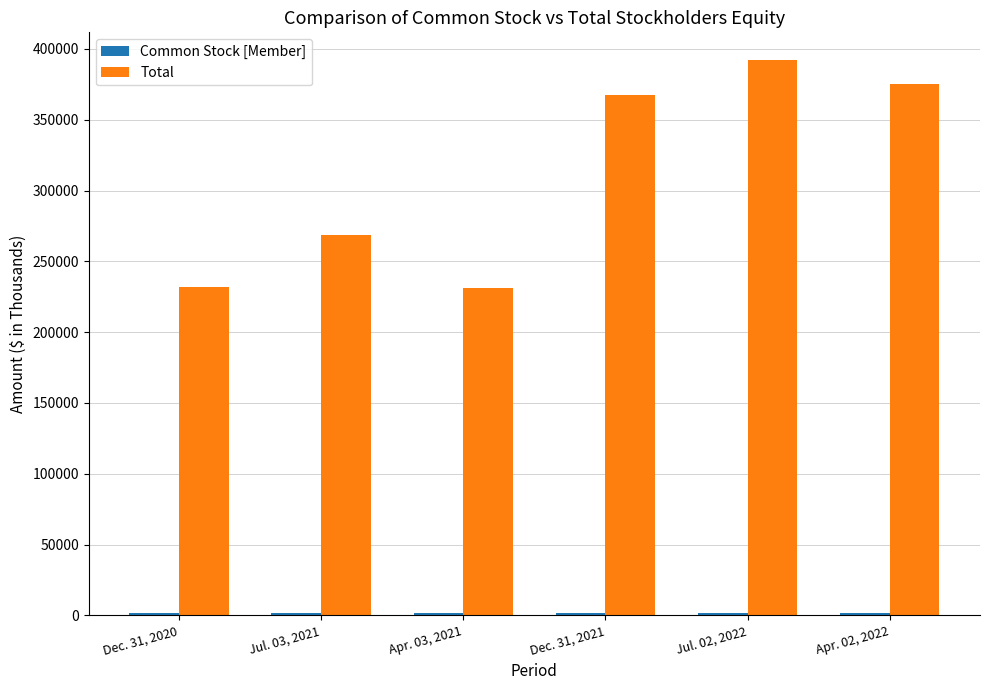

At how many categories does at least one series exceed 71533?

6